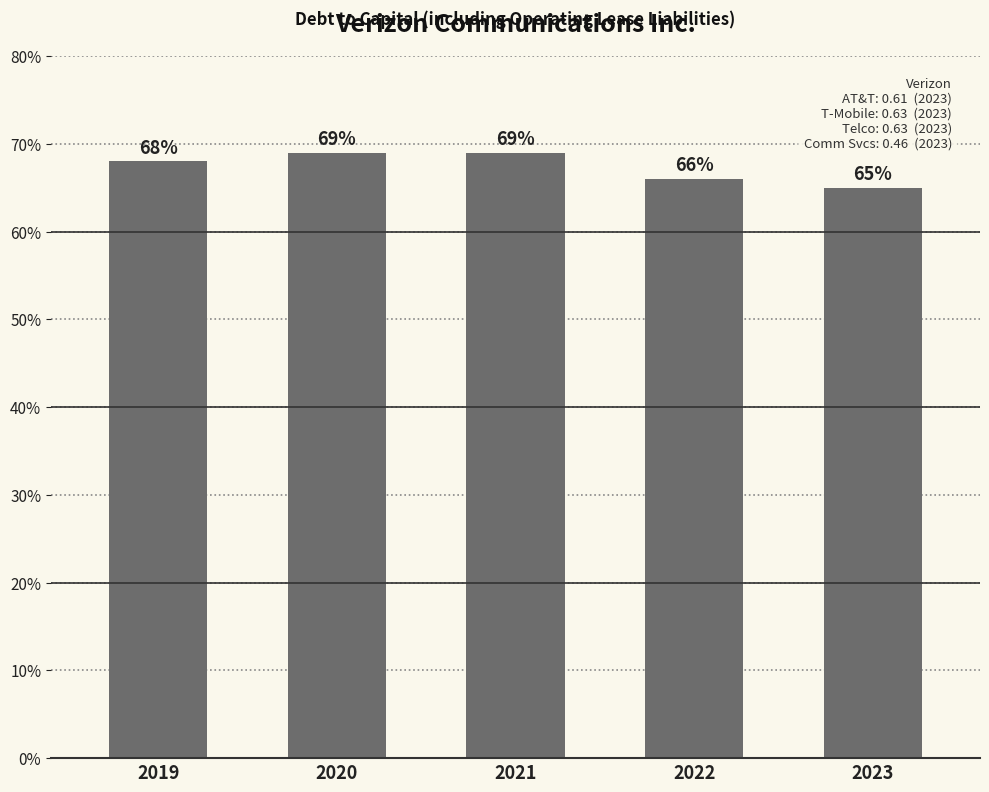

What is the approximate value at 2019?

0.7